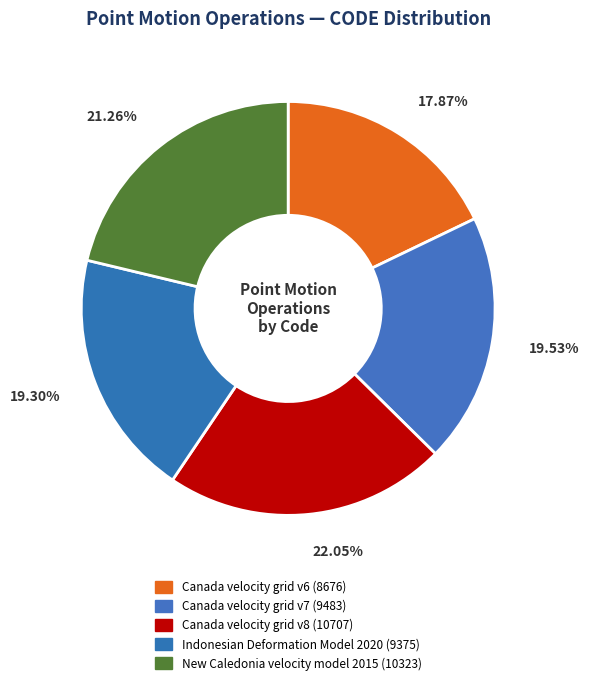

What percentage is the Canada velocity grid v8 slice, to the nearest percent?

22%